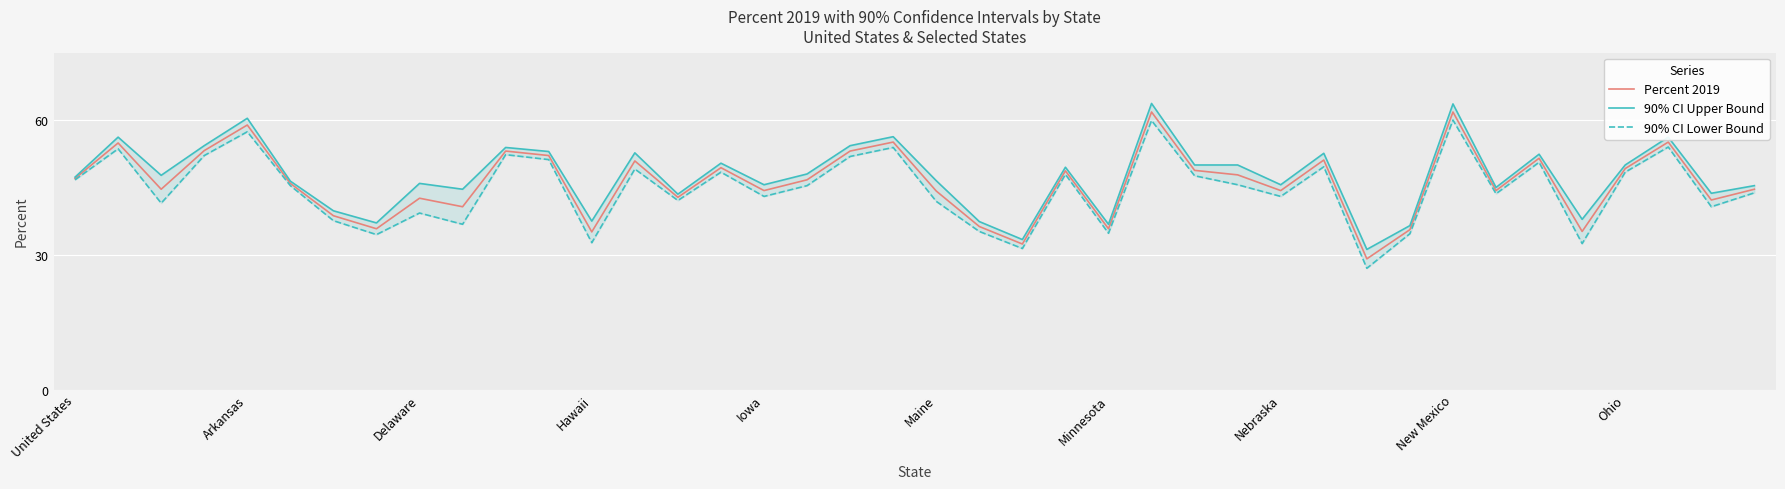

List the series in order of their peak value, lowest first.

90% CI Lower Bound, Percent 2019, 90% CI Upper Bound